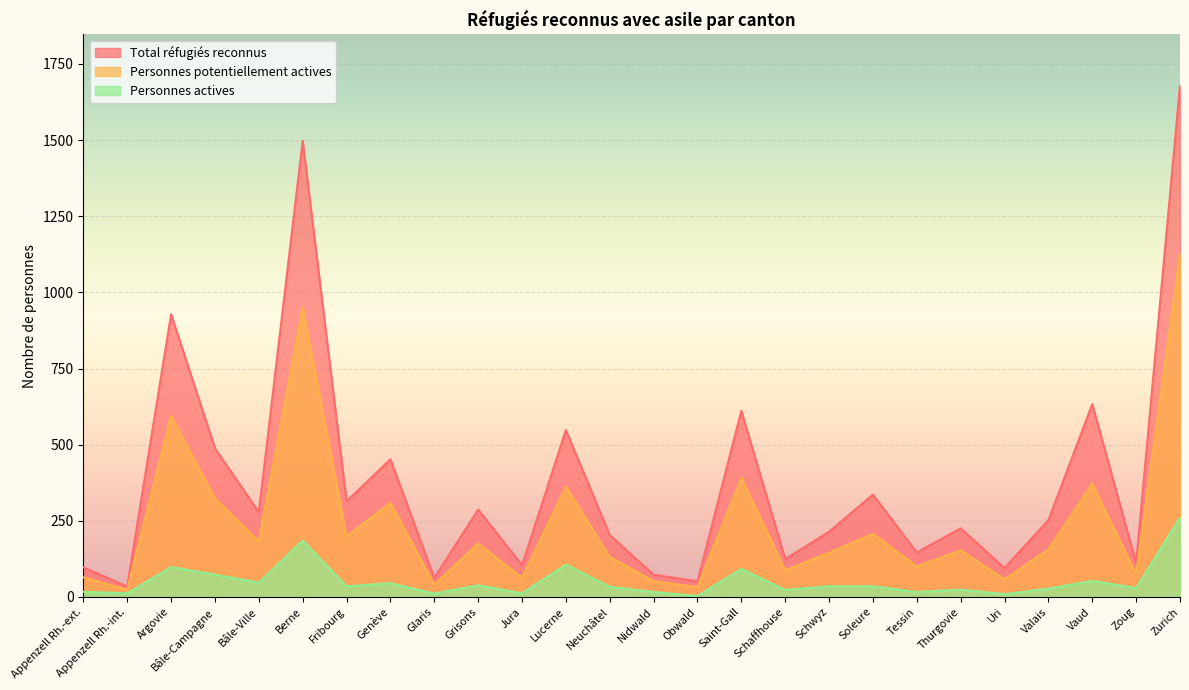

The Total réfugiés reconnus series shows 633 at Vaud. True or false?

True